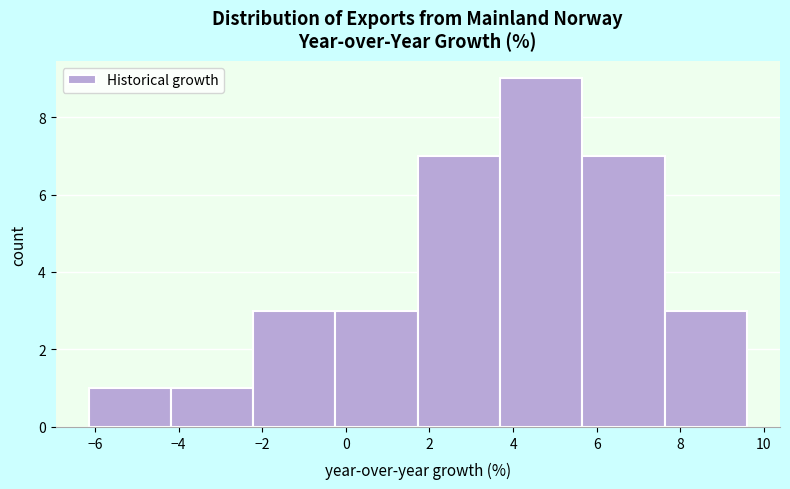

Over which range of the x-axis is the bar tallest?

3.6 to 5.6